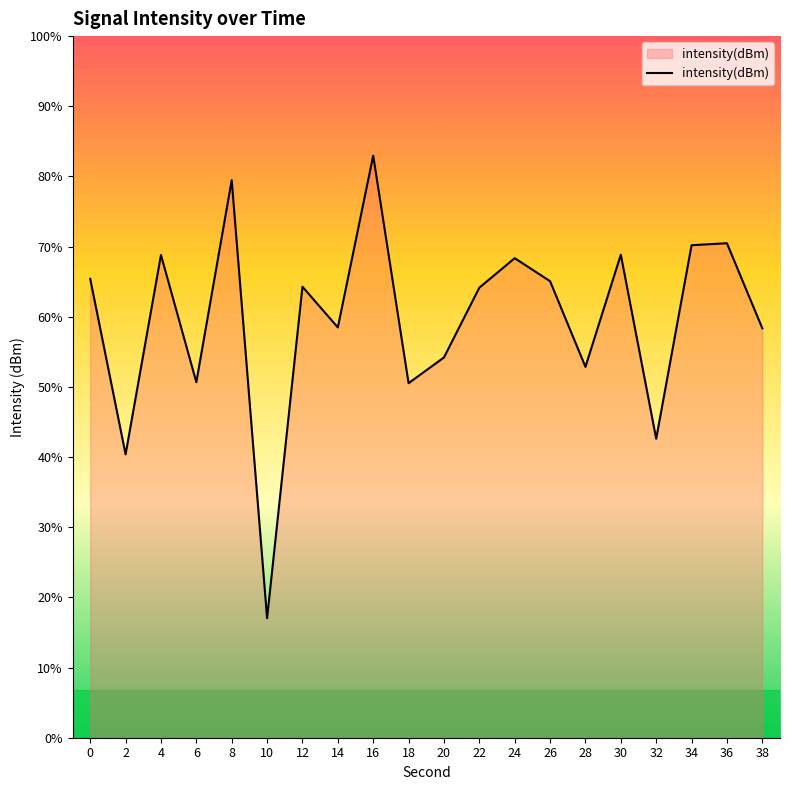

How many points are higher than both their immediate neighbors (excluding endpoints)?

7